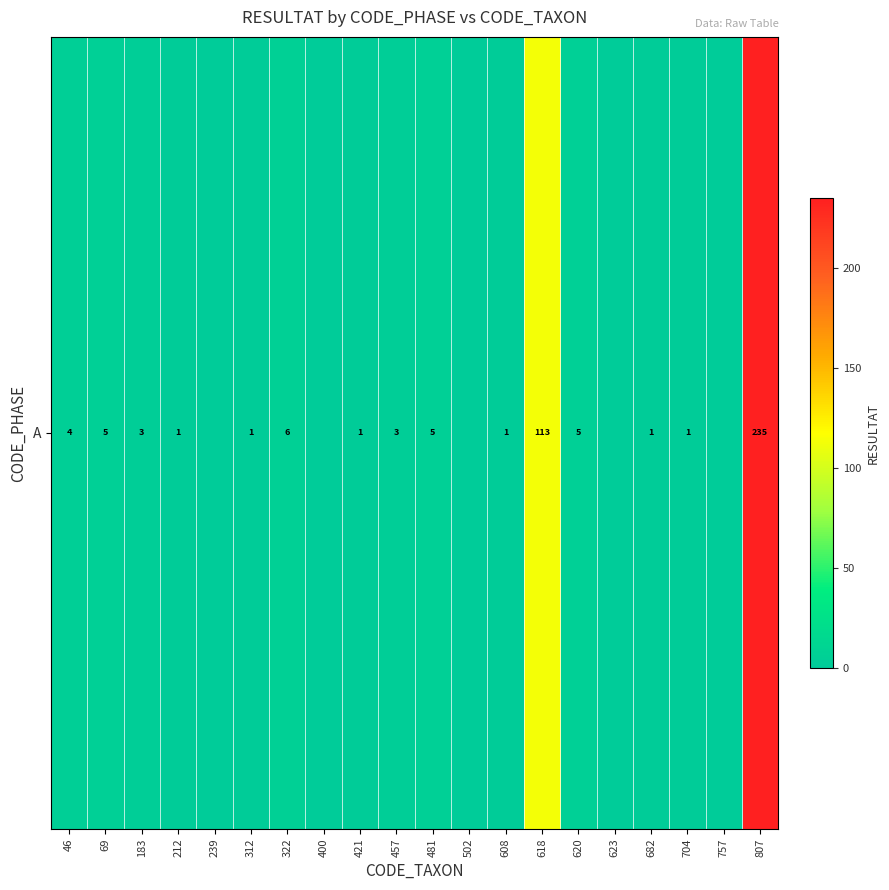

Between 400 and 421, which is larger?

421